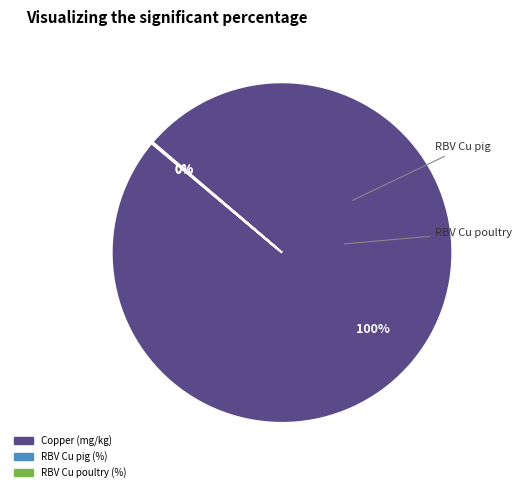

The Copper (mg/kg) slice represents 92% of the pie. True or false?

False